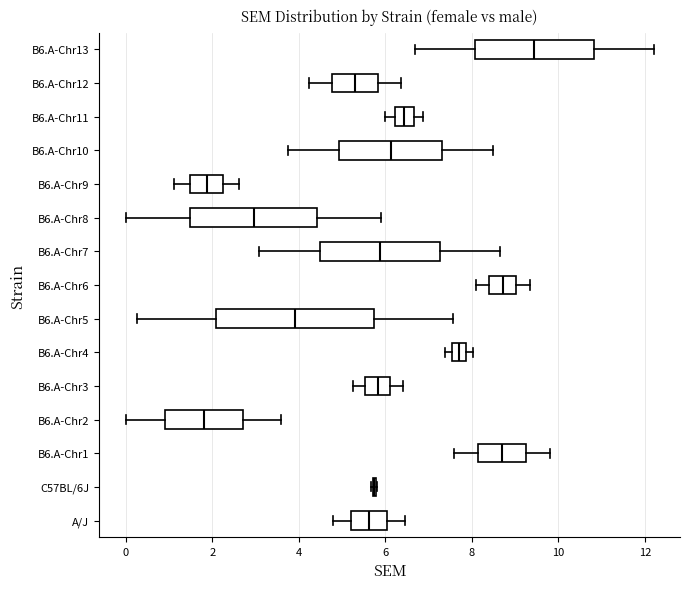

Which box is the widest, from its left edge to its right edge?

B6.A-Chr5